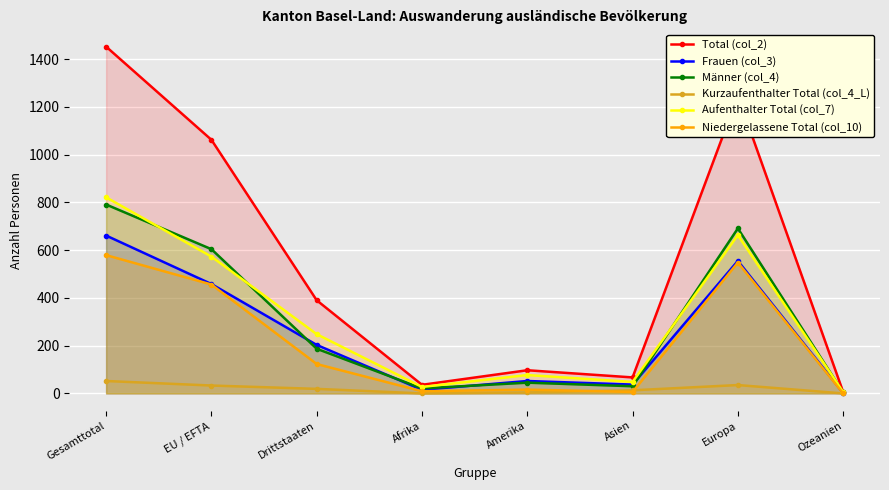

True or false: Total (col_2) and Niedergelassene Total (col_10) cross at least once.

False